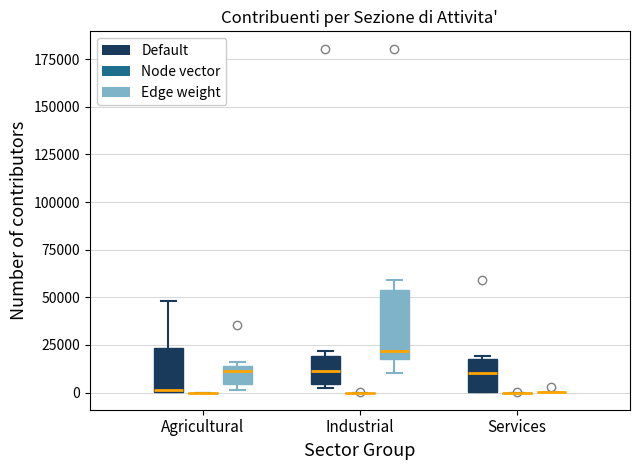

Where is the upper edge of the box for Industrial (Default) on the y-axis? The values are not printed on the chart, so give them approximately, as read against the axis.

20000